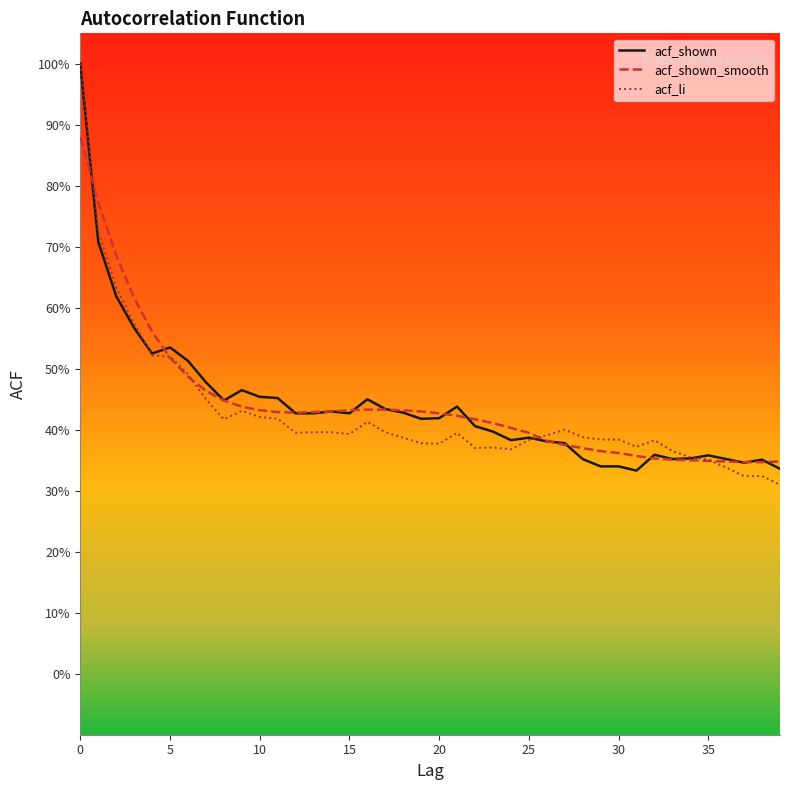

Which category has the lowest value in the acf_li series?

39